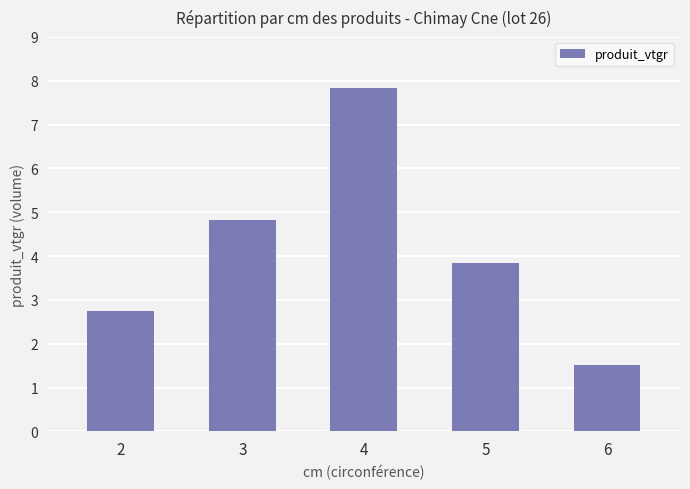

How many distinct data groups are displayed?

1